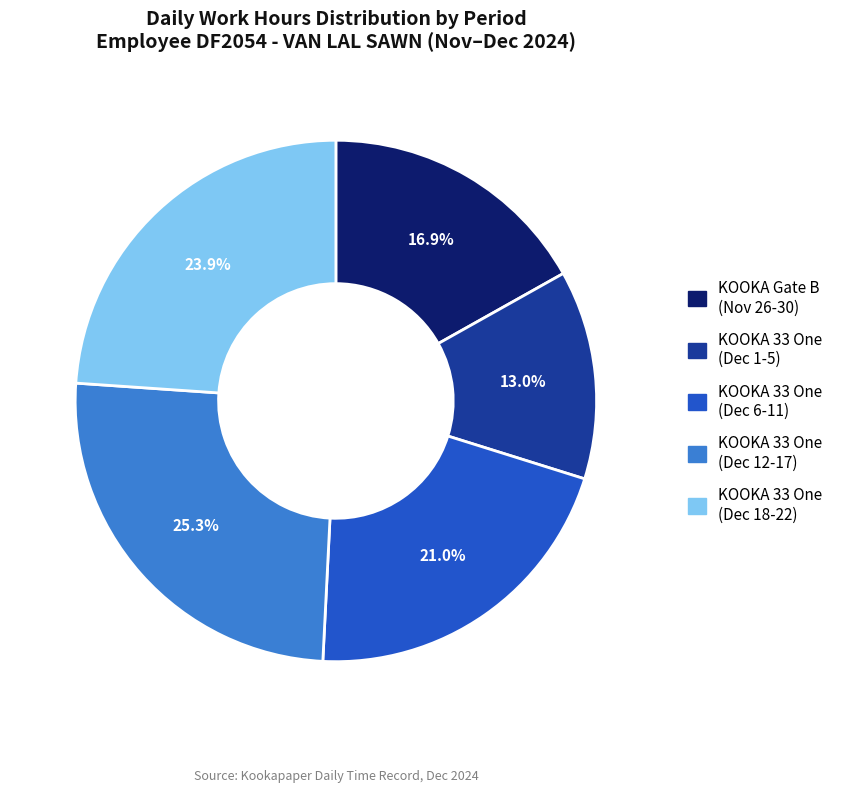

Does any single category account for the majority?

No